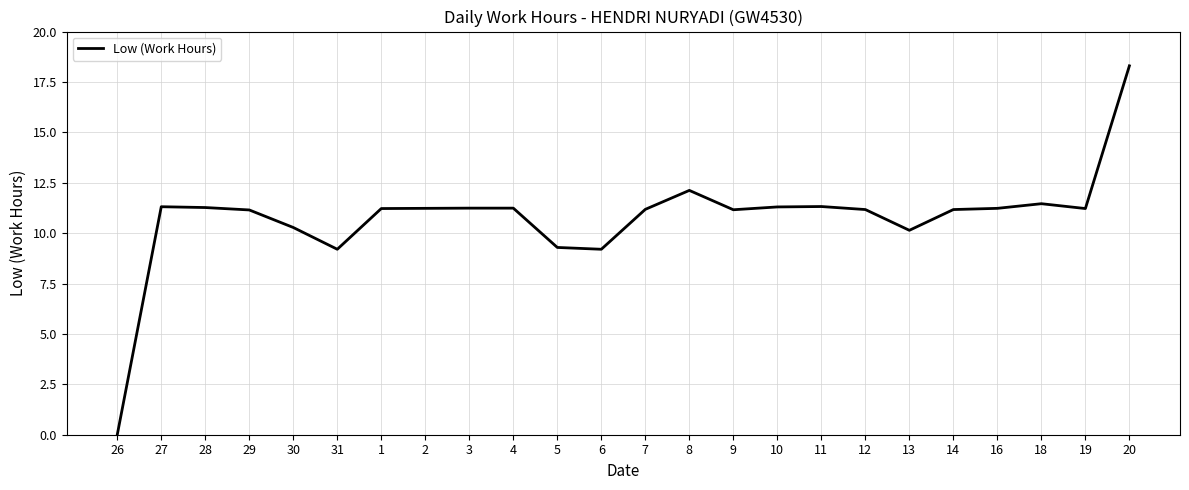

What is the sum of all values?

258.4